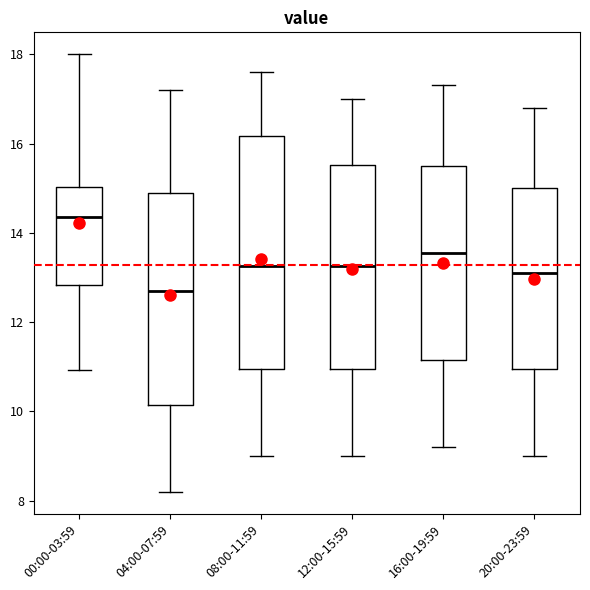

Where is the lower edge of the box for 04:00-07:59 on the y-axis? The values are not printed on the chart, so give them approximately, as read against the axis.

10.2